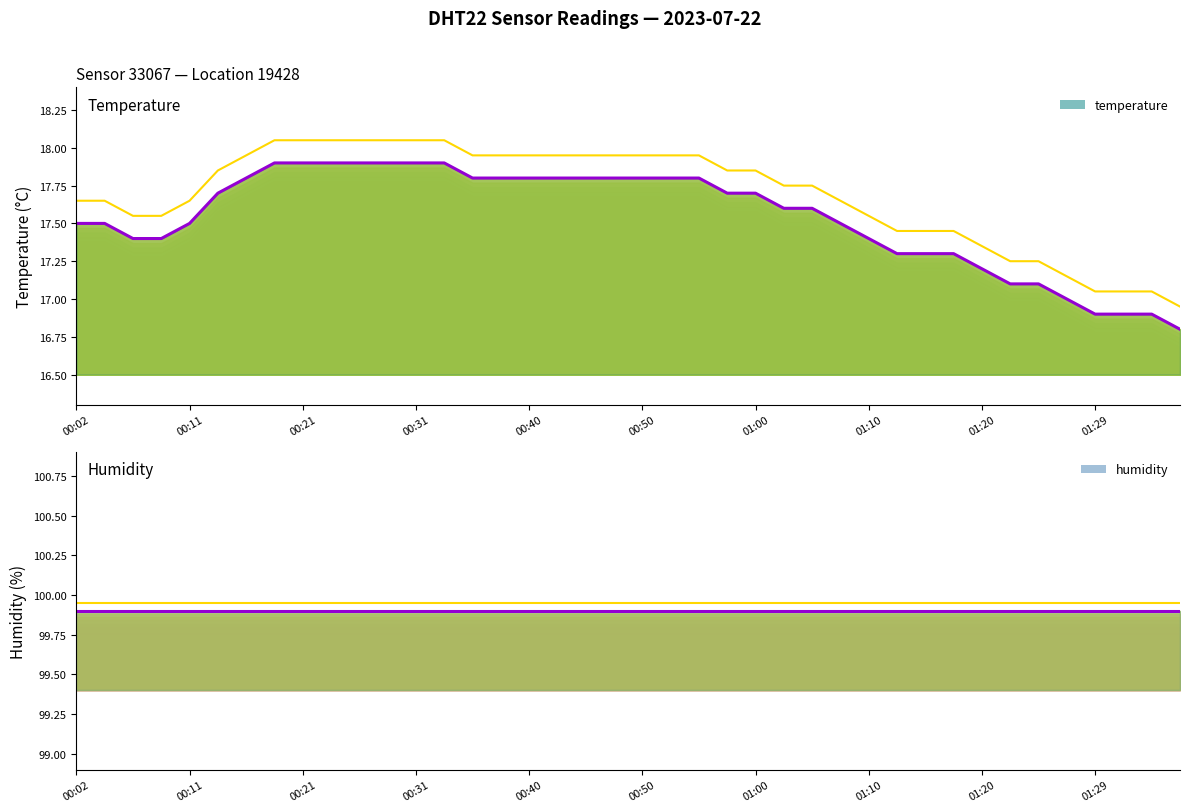

Reading left to right, extract all data points from this chart.

00:02=17.5	00:04=17.5	00:06=17.4	00:09=17.4	00:11=17.5	00:14=17.7	00:16=17.8	00:19=17.9	00:21=17.9	00:24=17.9	00:26=17.9	00:28=17.9	00:31=17.9	00:33=17.9	00:36=17.8	00:38=17.8	00:40=17.8	00:43=17.8	00:45=17.8	00:48=17.8	00:50=17.8	00:53=17.8	00:55=17.8	00:58=17.7	01:00=17.7	01:02=17.6	01:05=17.6	01:07=17.5	01:10=17.4	01:12=17.3	01:15=17.3	01:17=17.3	01:20=17.2	01:22=17.1	01:24=17.1	01:27=17.0	01:29=16.9	01:32=16.9	01:34=16.9	01:37=16.8